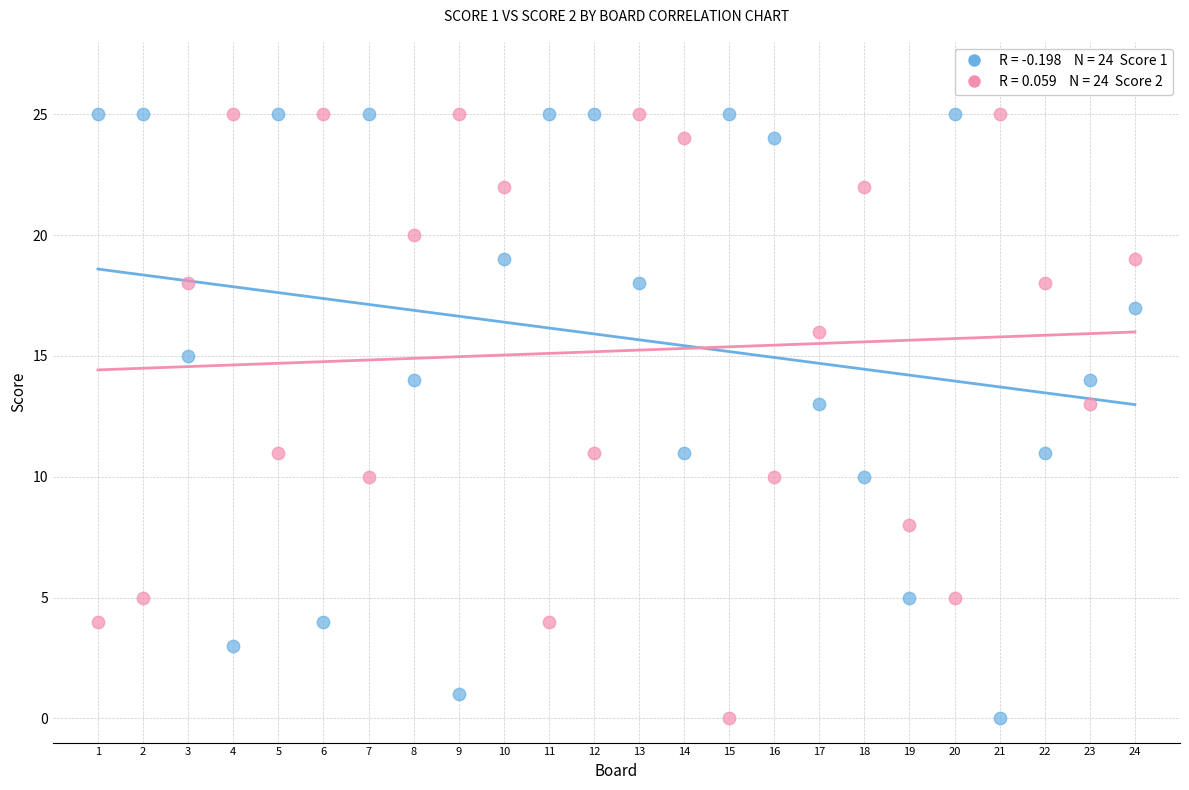

Across all data points, what is the range of X values (max minus min)?

23